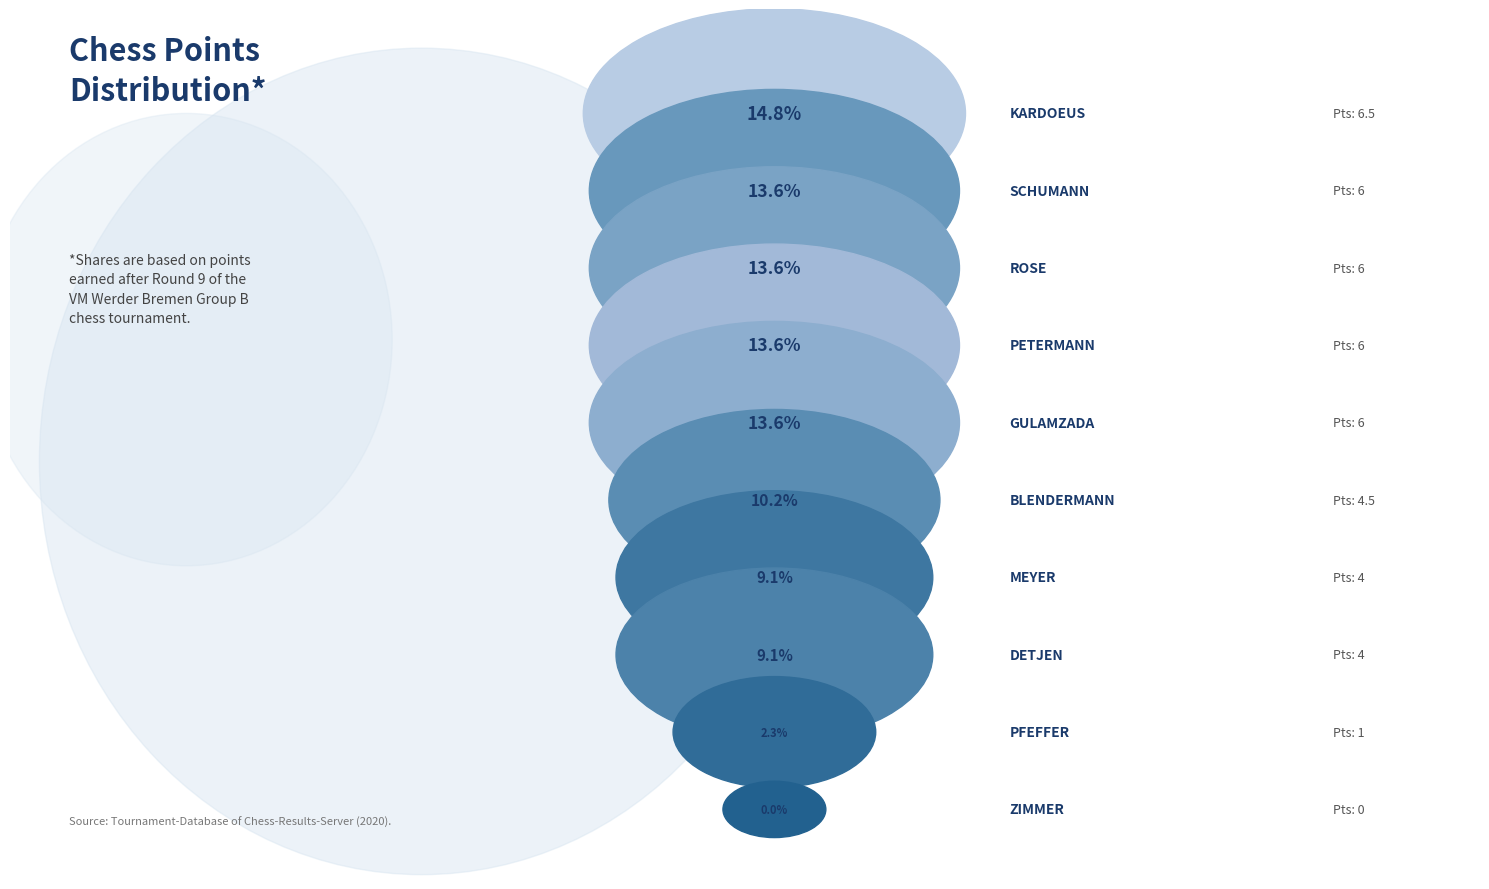

How many slices are in this pie chart?

10